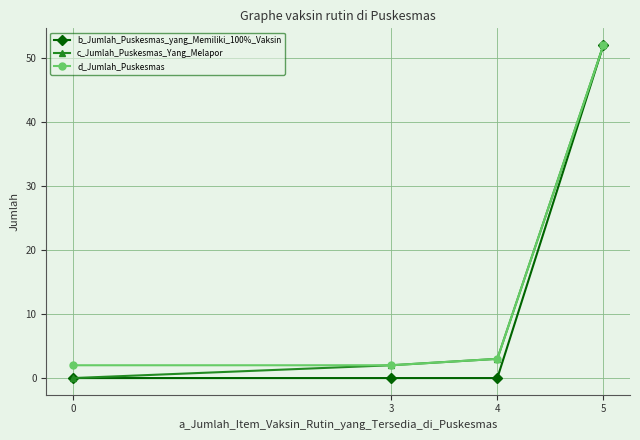

At which category is the sum across all series the highest?

5